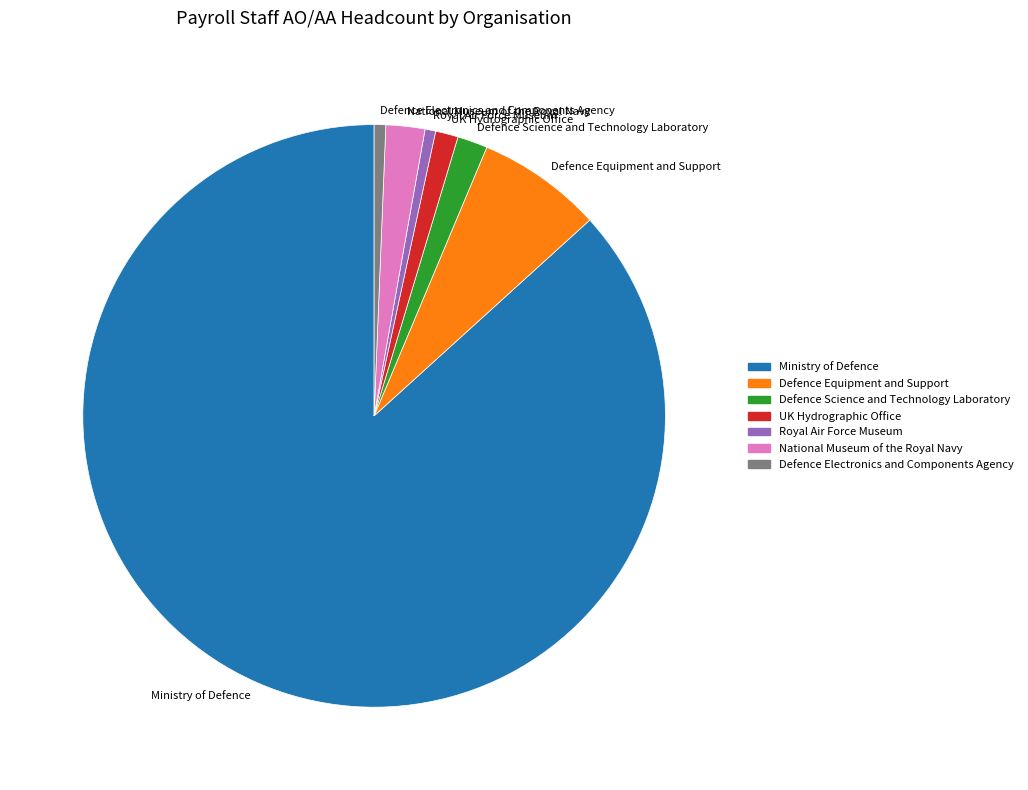

Does Ministry of Defence account for over 50% of the chart?

Yes